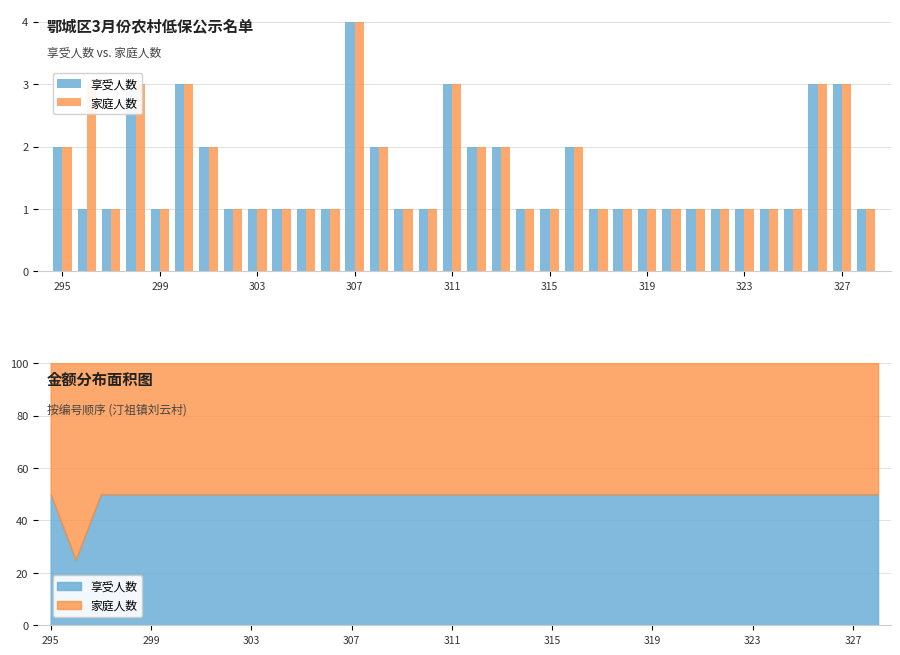

Rank the series by their average value, from highest to lowest.

家庭人数, 享受人数